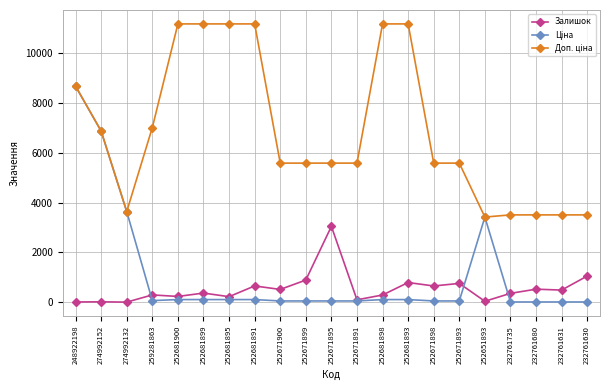

What is the maximum value shown in the chart?

11169.0